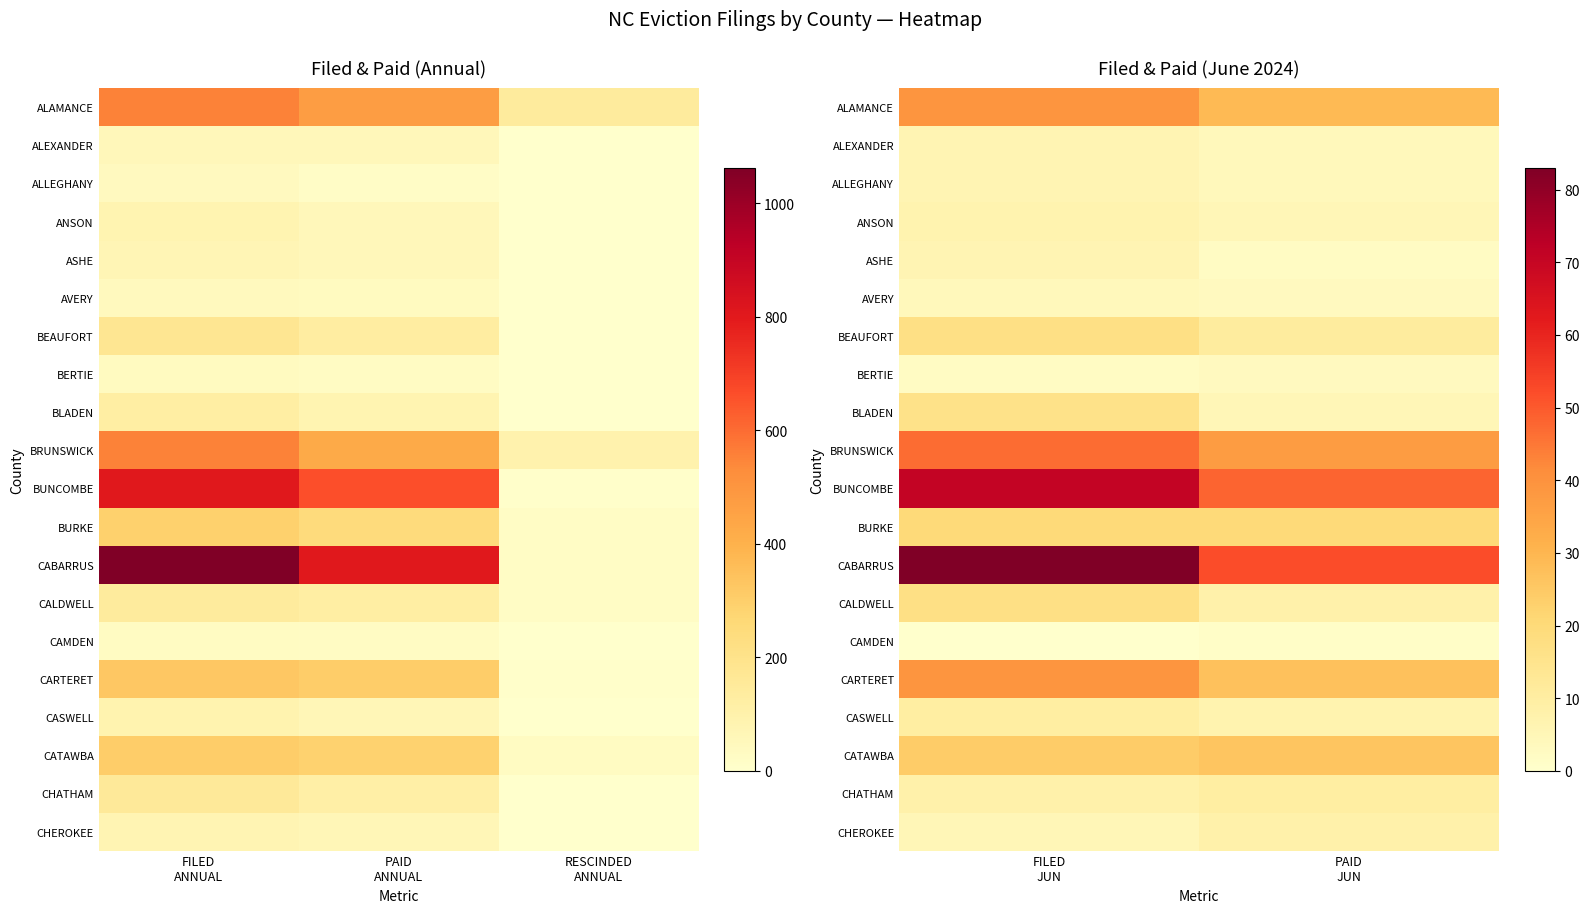

Rank the series at FILED JUN from highest to lowest value.

CABARRUS, BUNCOMBE, BRUNSWICK, ALAMANCE, CARTERET, CATAWBA, BURKE, BEAUFORT, CALDWELL, BLADEN, CASWELL, CHATHAM, ANSON, ALEXANDER, ALLEGHANY, ASHE, CHEROKEE, AVERY, BERTIE, CAMDEN